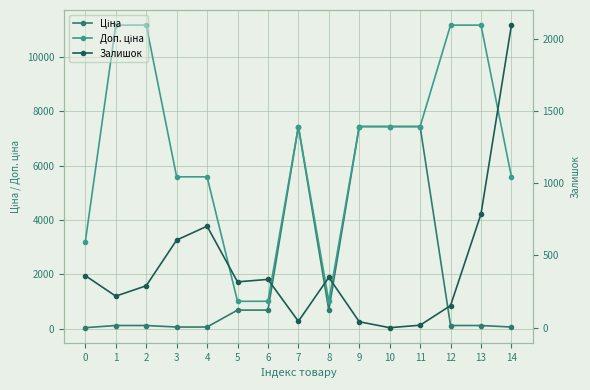

Reading left to right, what are all the values shown in this chart?

Ціна: 32.0	111.8	111.8	55.9	55.9	679.8	679.8	7444.6	679.8	7444.6	7444.6	7444.6	111.8	111.8	55.9
Доп. ціна: 3205.0	11182.0	11182.0	5591.0	5591.0	1004.1	1004.1	7444.6	1004.1	7444.6	7444.6	7444.6	11182.0	11182.0	5591.0
Залишок: 360.0	218.0	290.0	606.0	702.0	317.0	334.0	44.0	348.0	41.0	0.0	17.0	153.0	786.0	2093.0